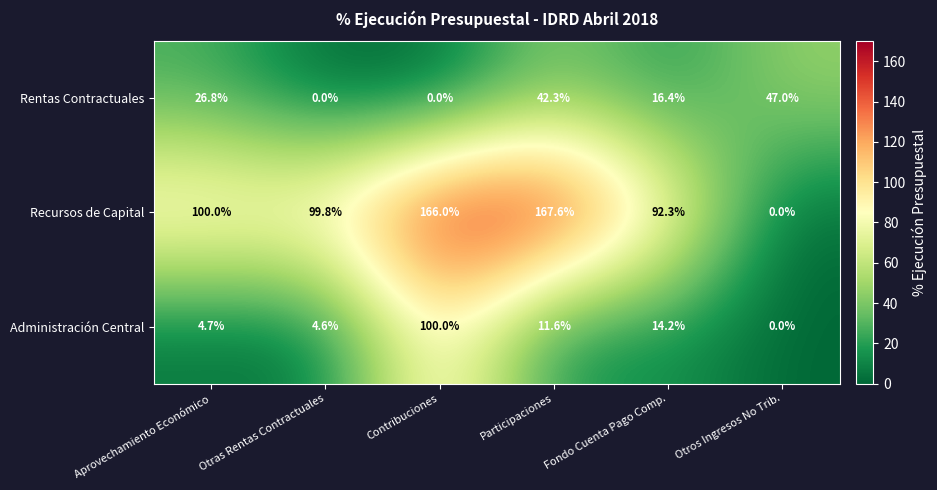

Which series has the widest spread of values?

Recursos de Capital